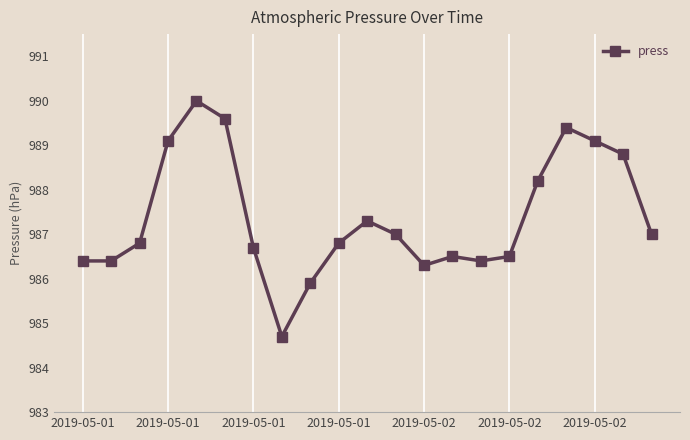

What is the maximum value shown in the chart?

990.0